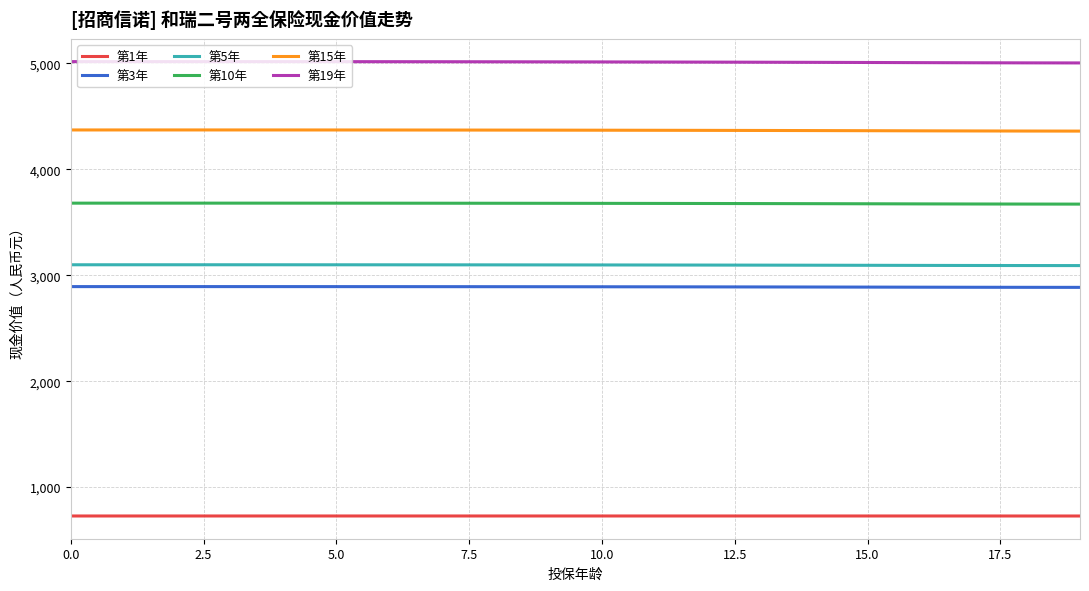

True or false: 第1年 and 第19年 cross at least once.

False